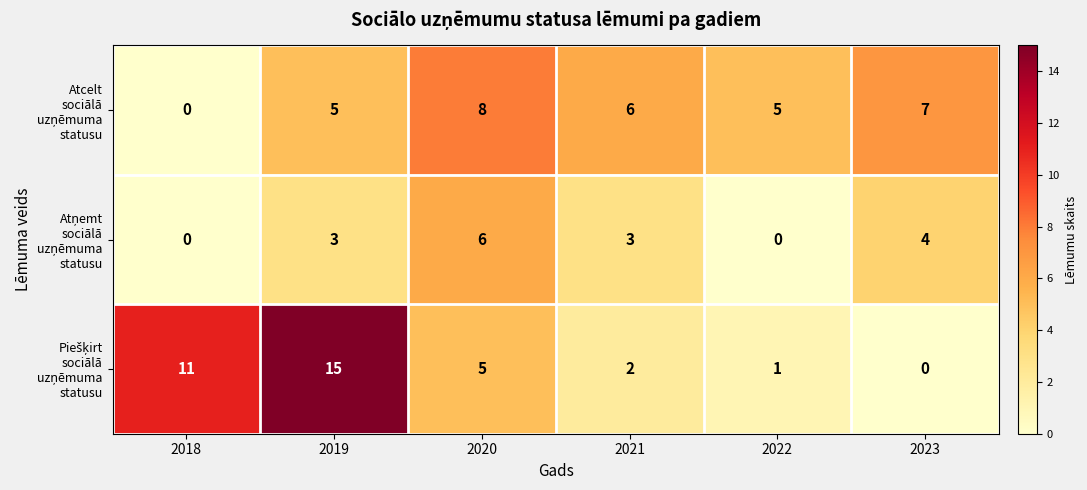

Which label corresponds to the largest value in the chart?

2019